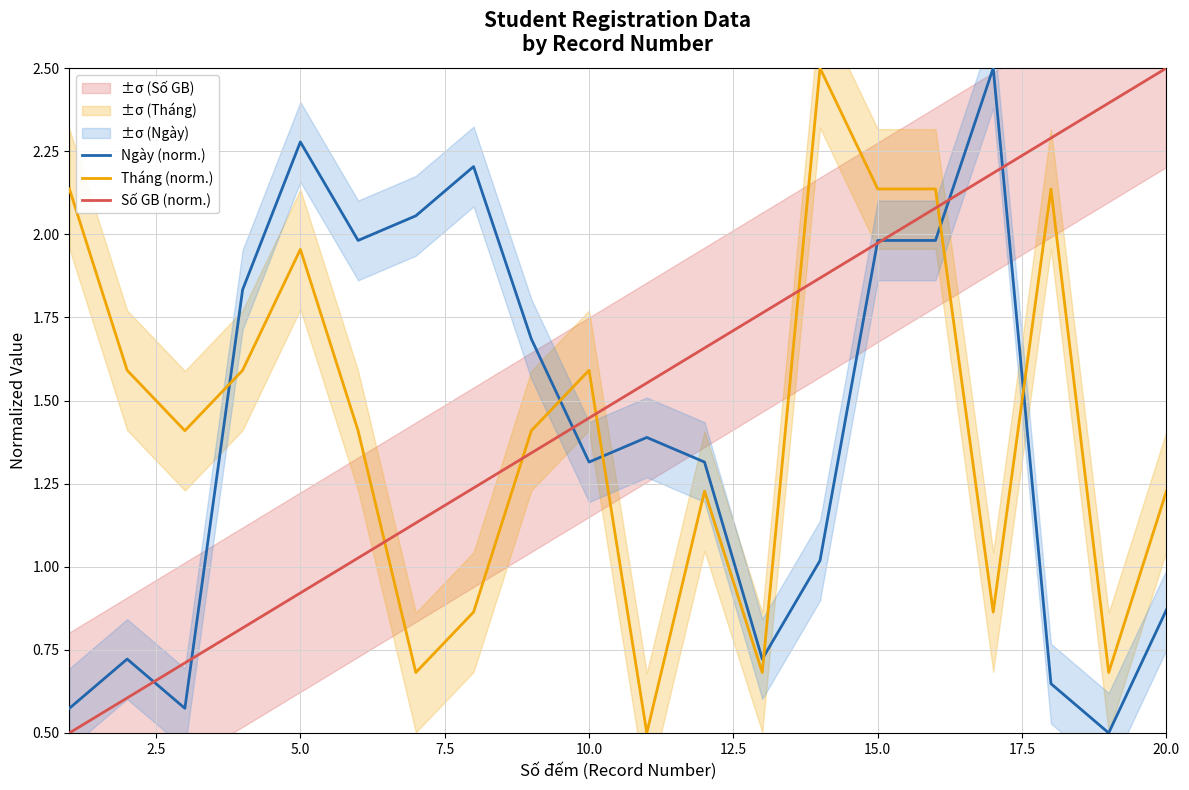

In Ngày (norm.), how many points are higher than both neighbors (excluding endpoints)?

5